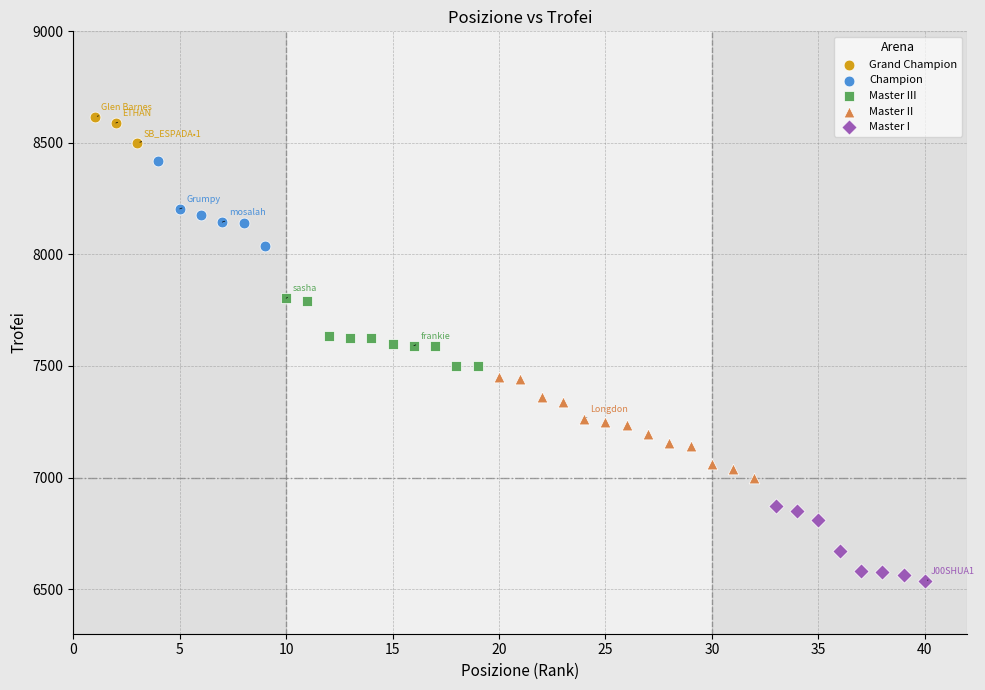

Which series reaches the minimum Y coordinate?

Master I